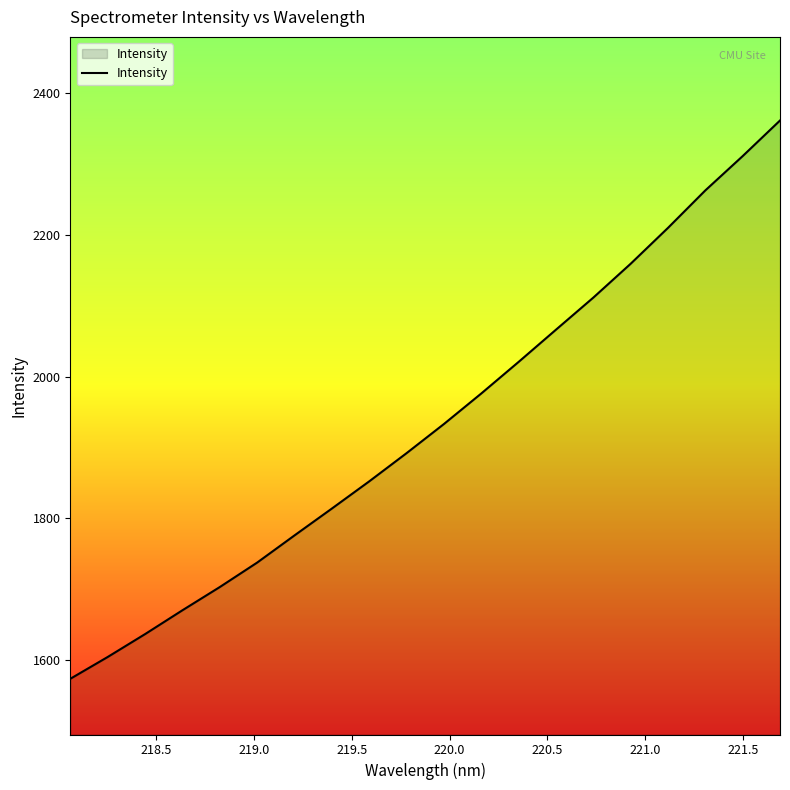

What is the greatest value displayed?

2361.6